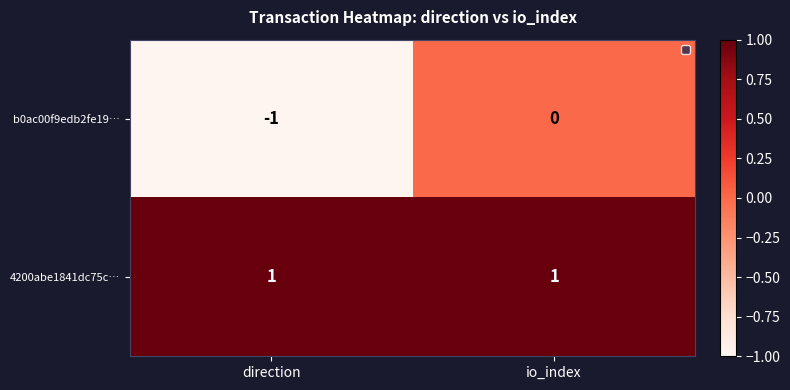

Reading left to right, list all the values displayed in this chart.

b0ac00f9edb2fe19…: direction=-1	io_index=0
4200abe1841dc75c…: direction=1	io_index=1